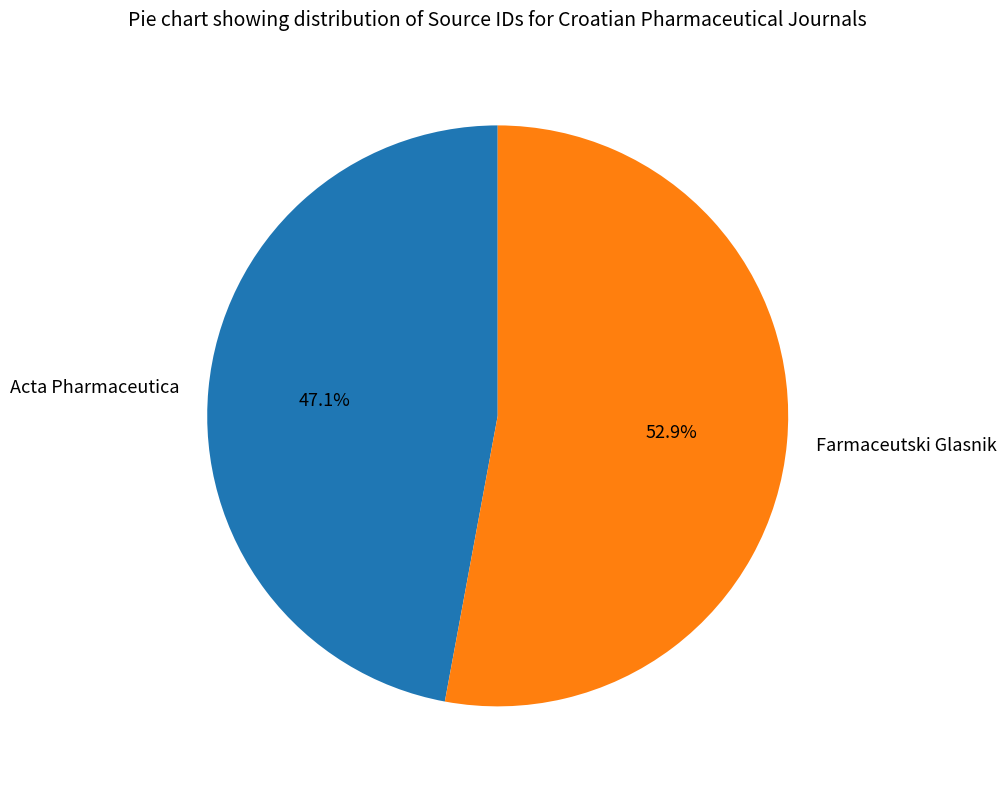

Which slice is the smallest?

Acta Pharmaceutica